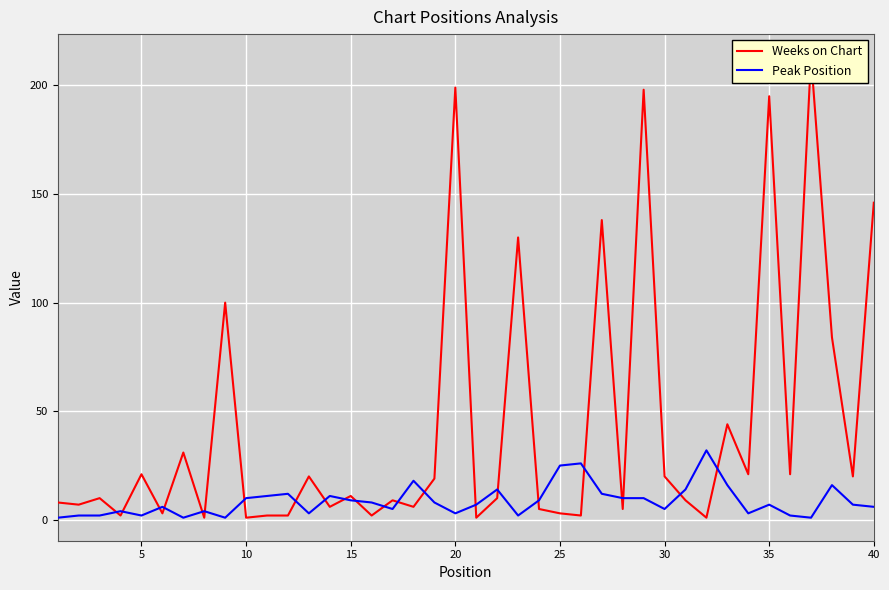

Which series ends up on top after the final intersection of Weeks on Chart and Peak Position?

Weeks on Chart